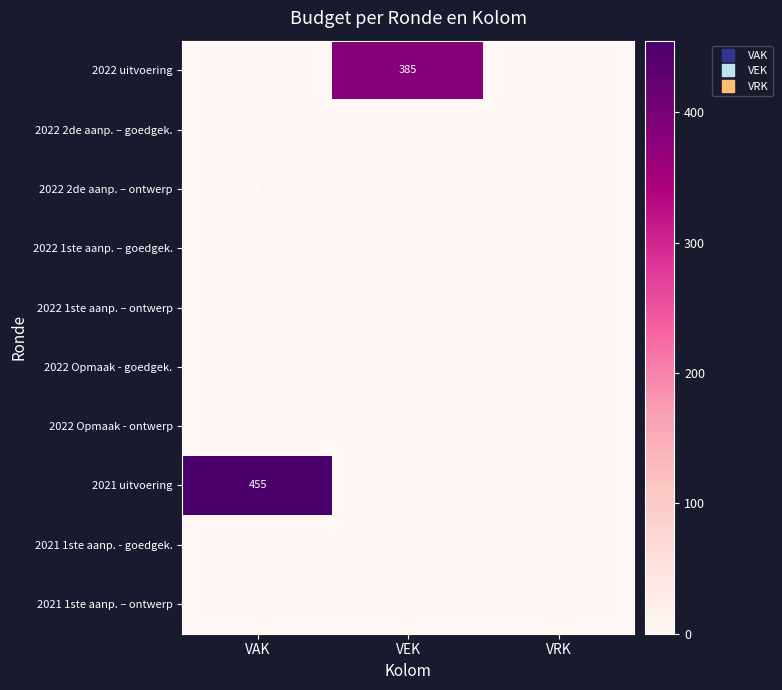

True or false: 2022 2de aanp. – goedgek. has a value of 0 at VRK.

True